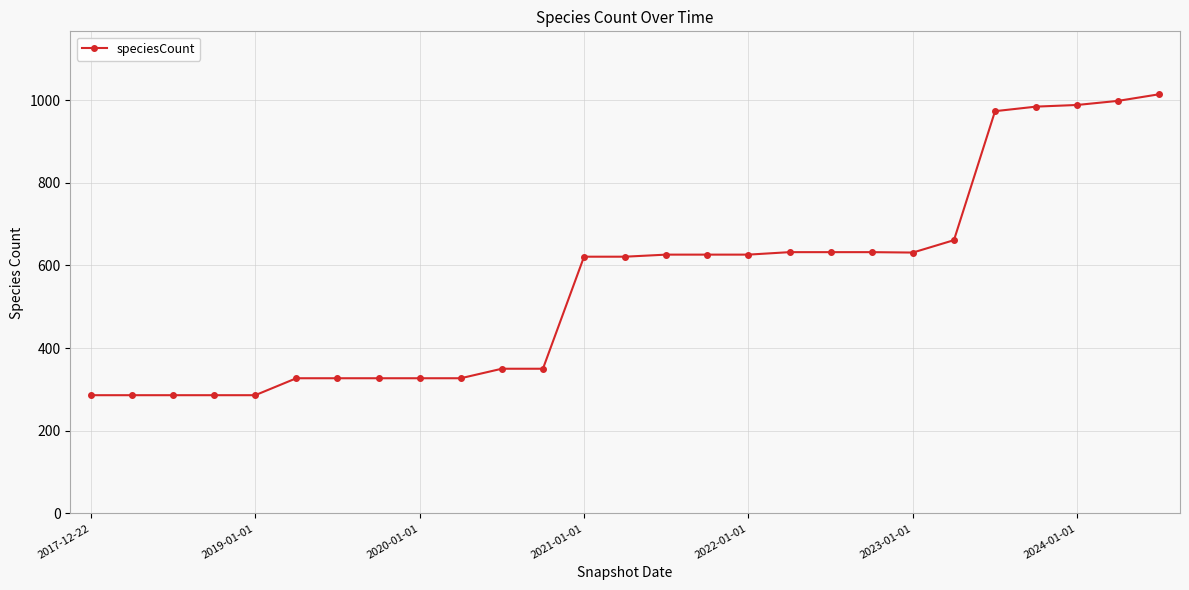

What is the value of the 6th point from the left?

327